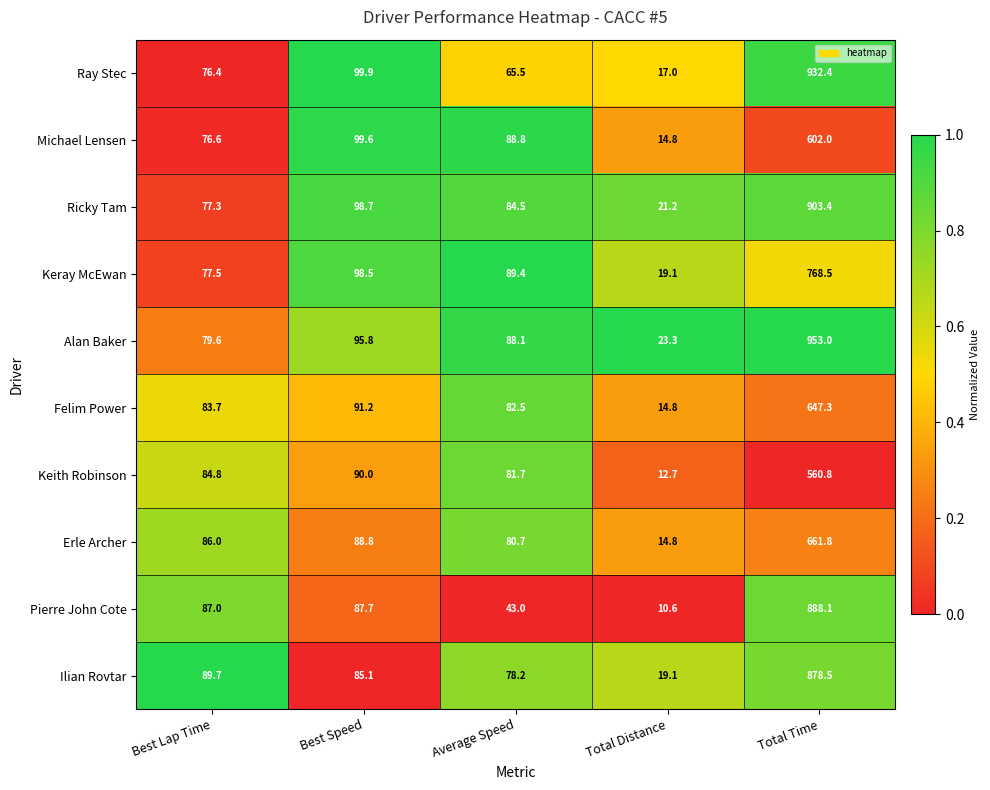

Which label corresponds to the smallest value in the chart?

Total Distance